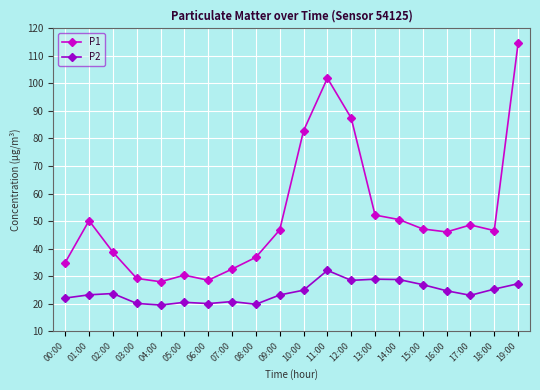

Which series changed the most between 08:00 and 14:00?

P1